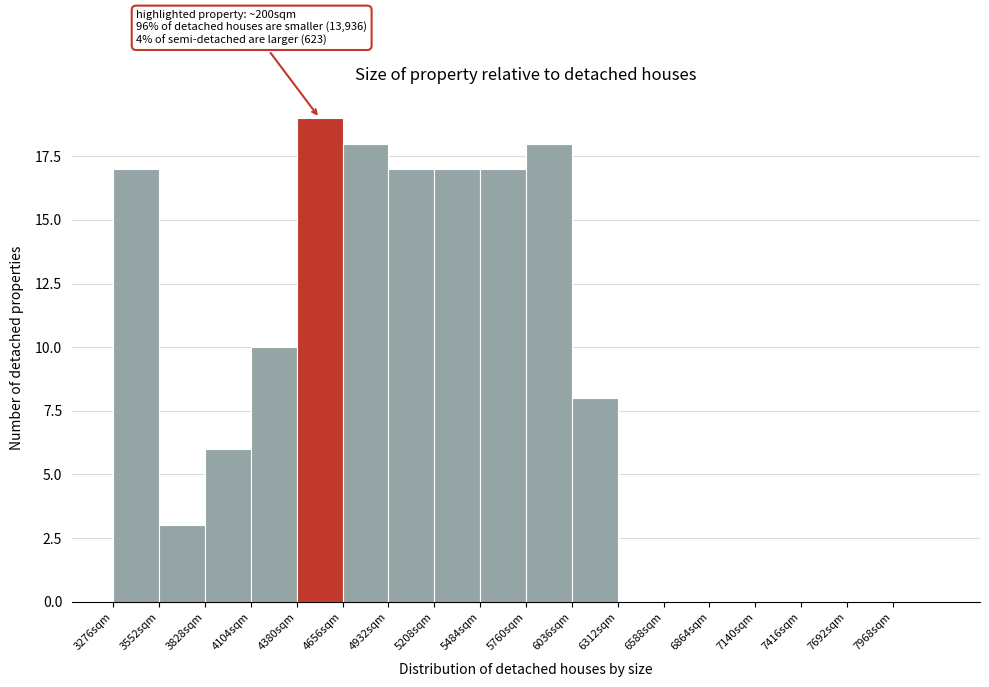

Over which range of the x-axis is the bar tallest?

4400 to 4650